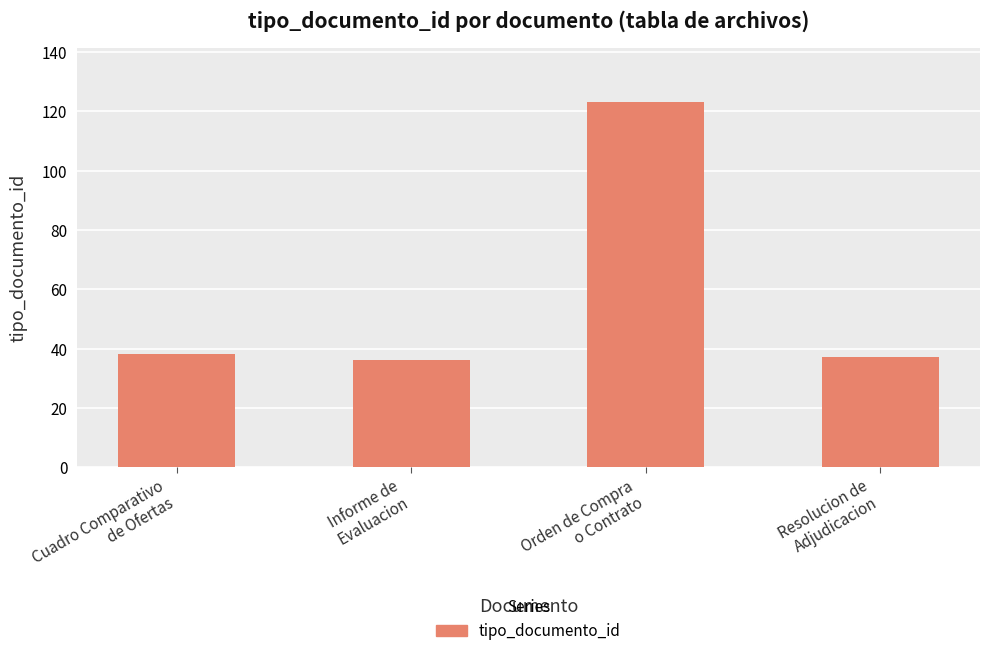

What is the label of the 4th bar from the left?

Resolucion de
Adjudicacion